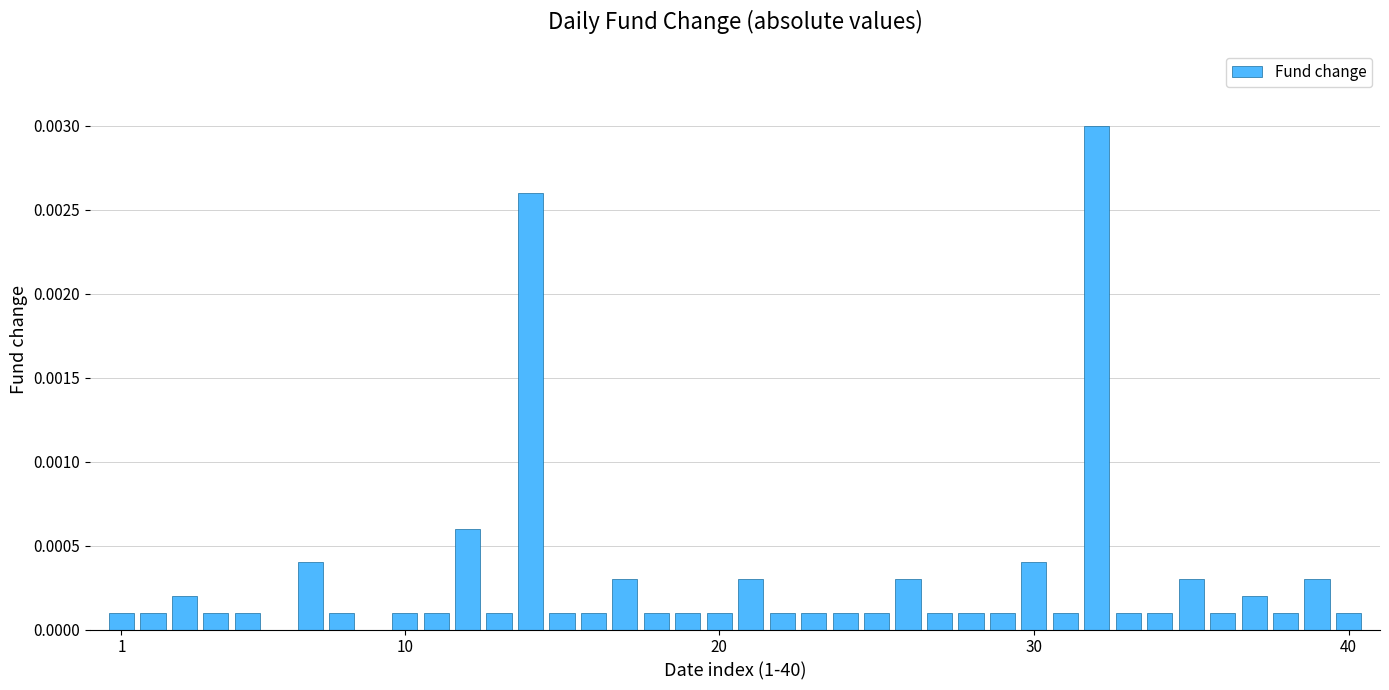

Count the number of categories in the chart.

40